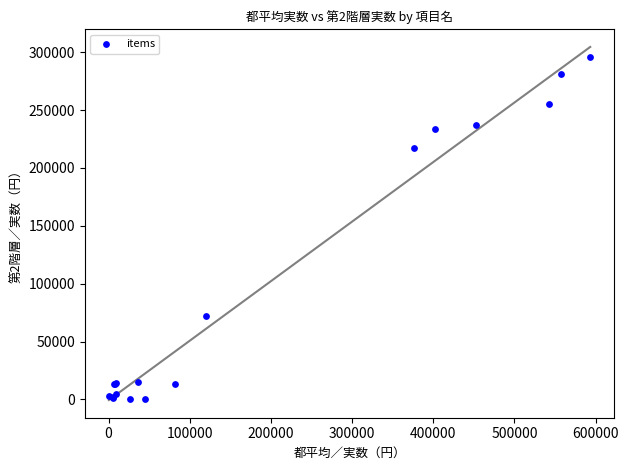

What Y value in the scatter plot is closest to 148208?

217504